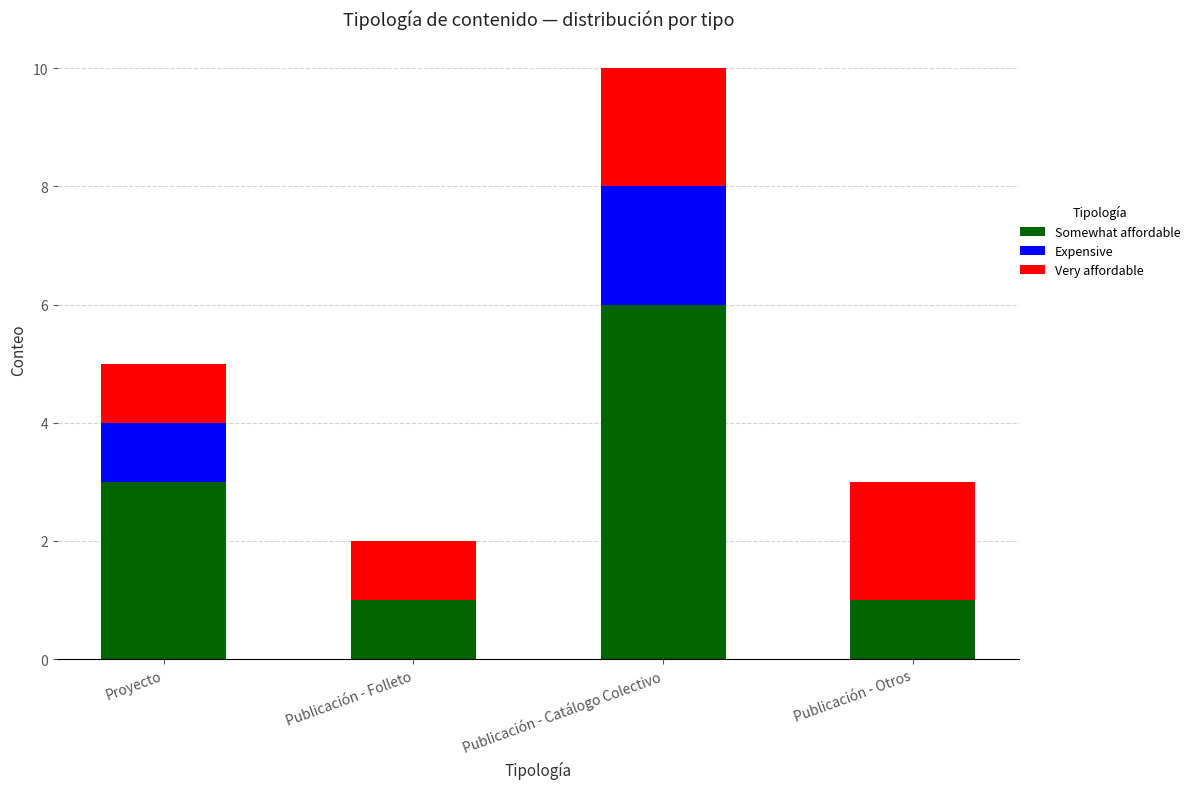

Reading right to left, what are the values for Somewhat affordable?

Publicación - Otros=1	Publicación - Catálogo Colectivo=6	Publicación - Folleto=1	Proyecto=3